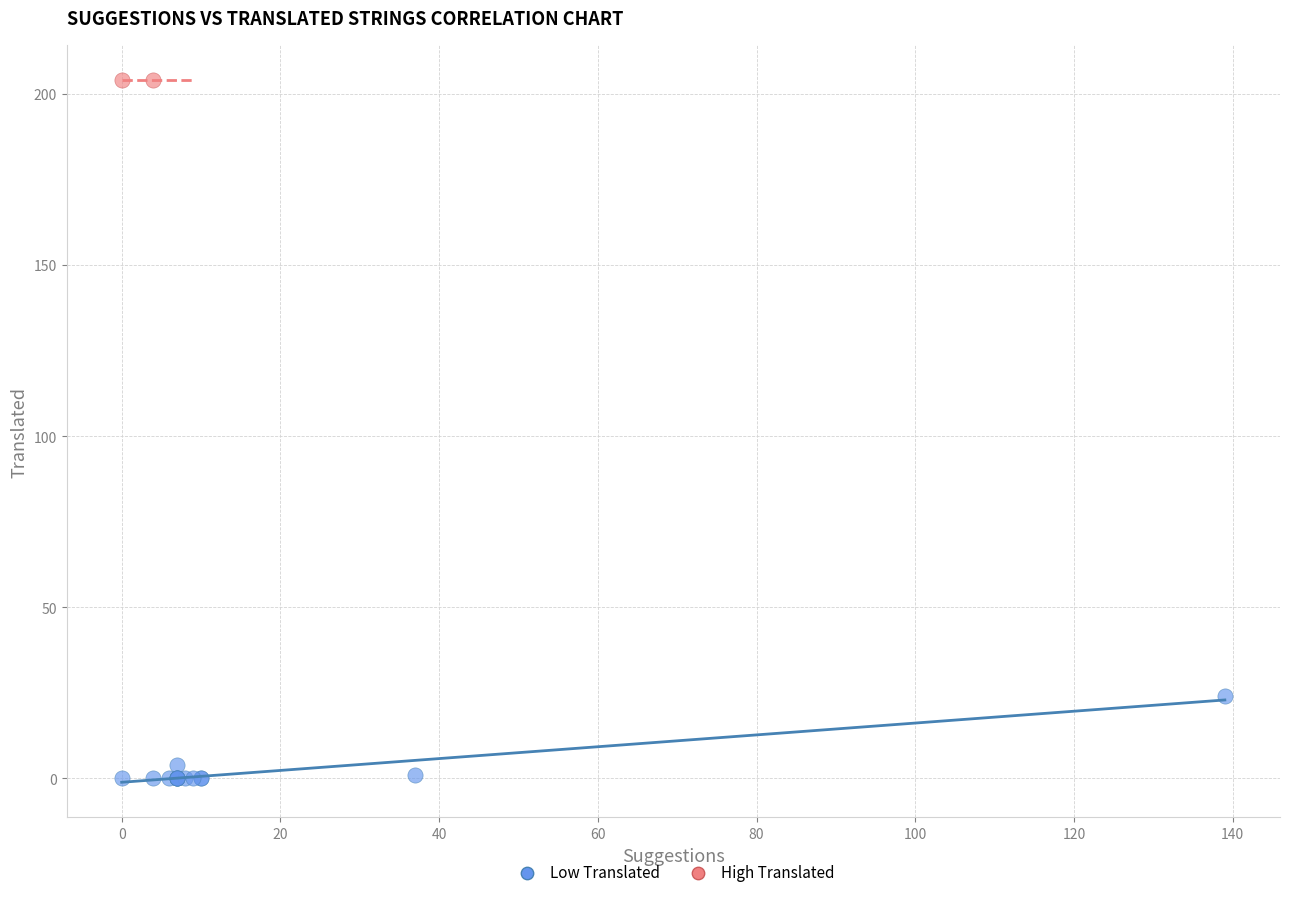

What are all the series names shown in the legend?

Low Translated, High Translated